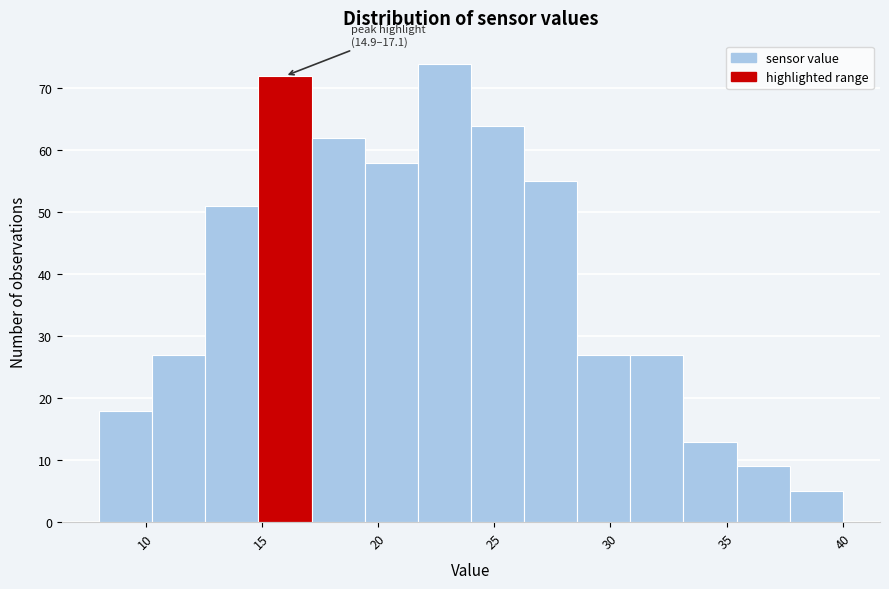

Over which range of the x-axis is the bar tallest?

21.5 to 24.0